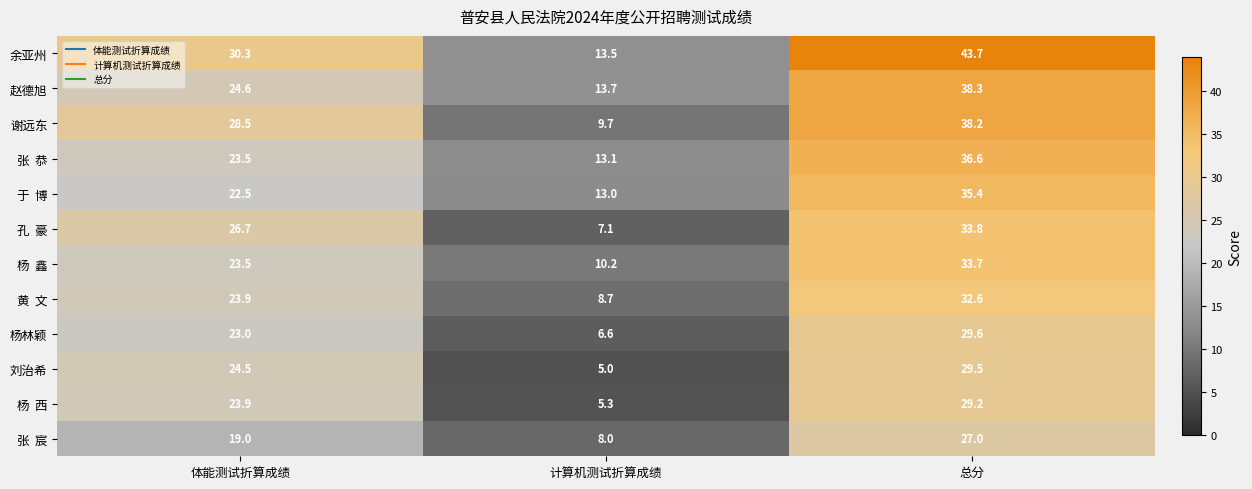

Is it true that 谢远东 equals 38.2 at 总分?

True